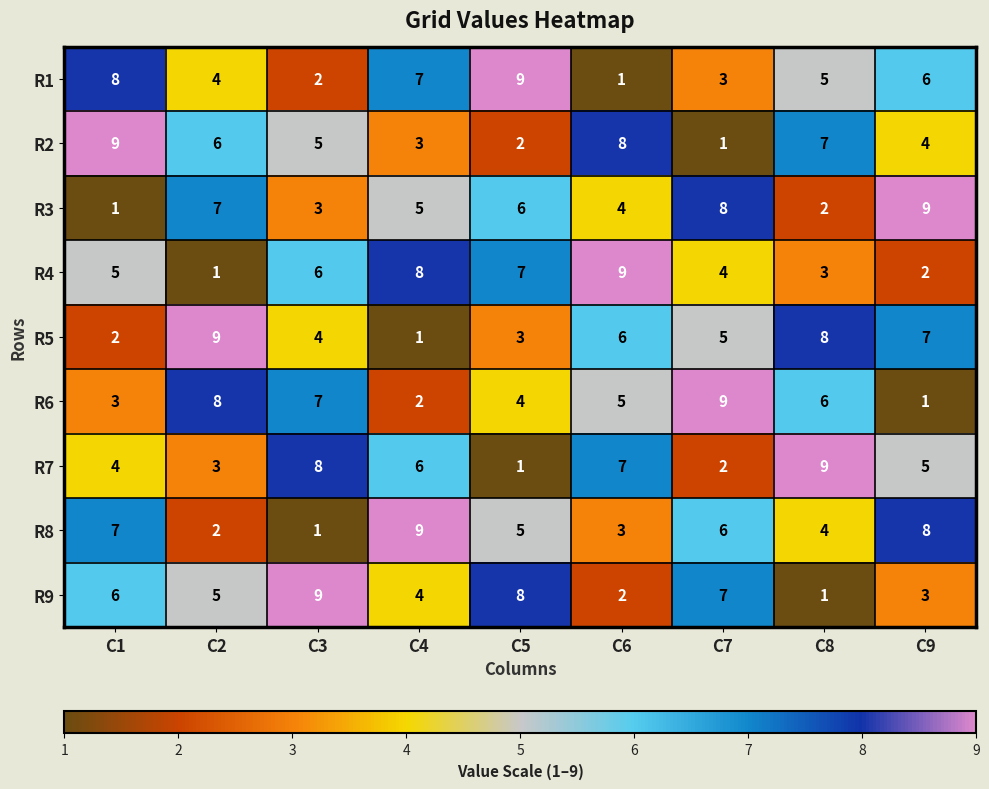

True or false: R5 has a value of 2 at C1.

True